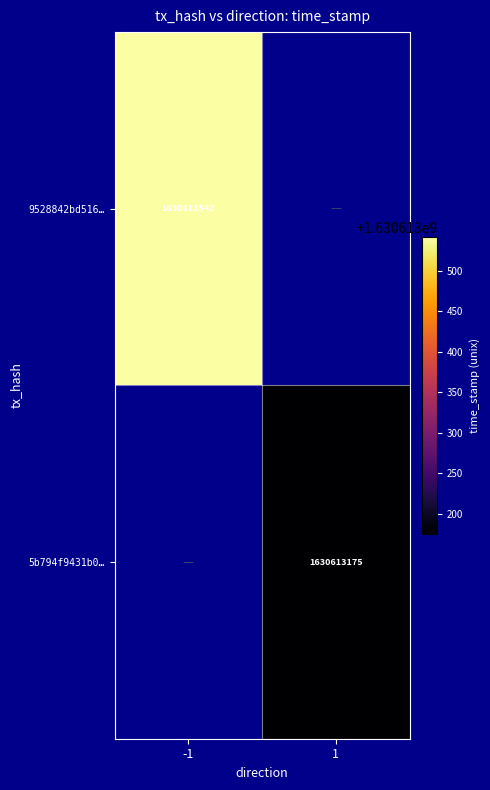

Which series has the largest total across all categories?

9528842bd516293ceaa20c9da8e570ad8607af0